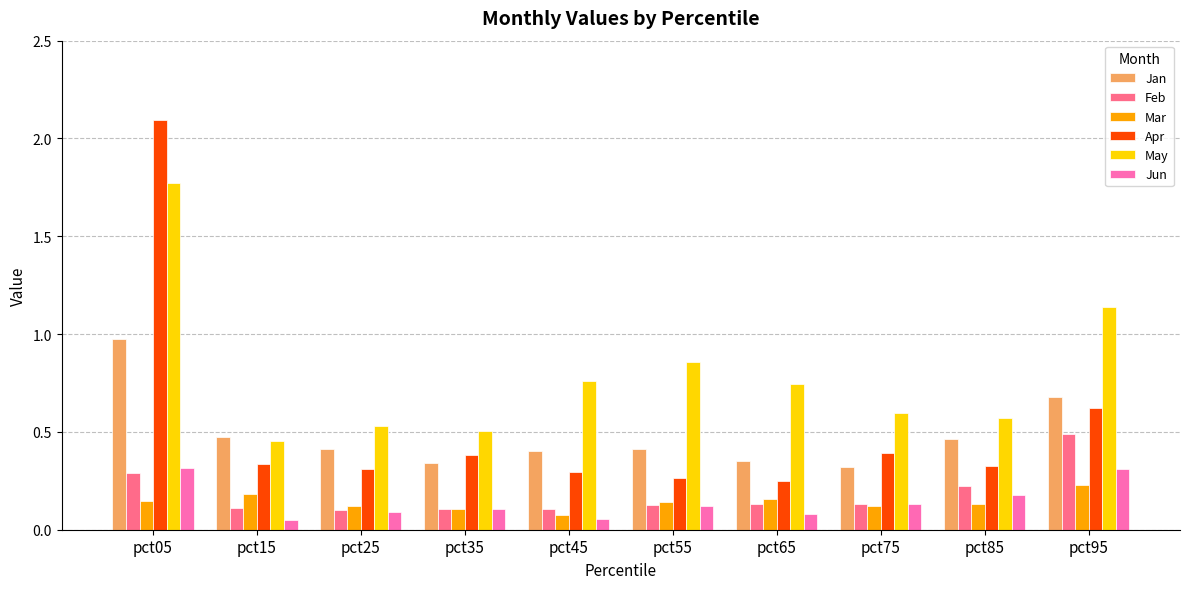

At which label does Feb reach its peak?

pct95